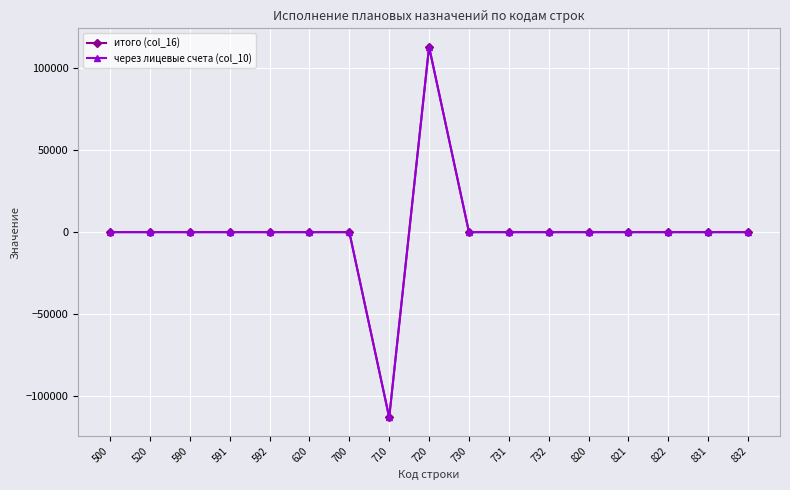

Where is the first local minimum for итого (col_16)?

710